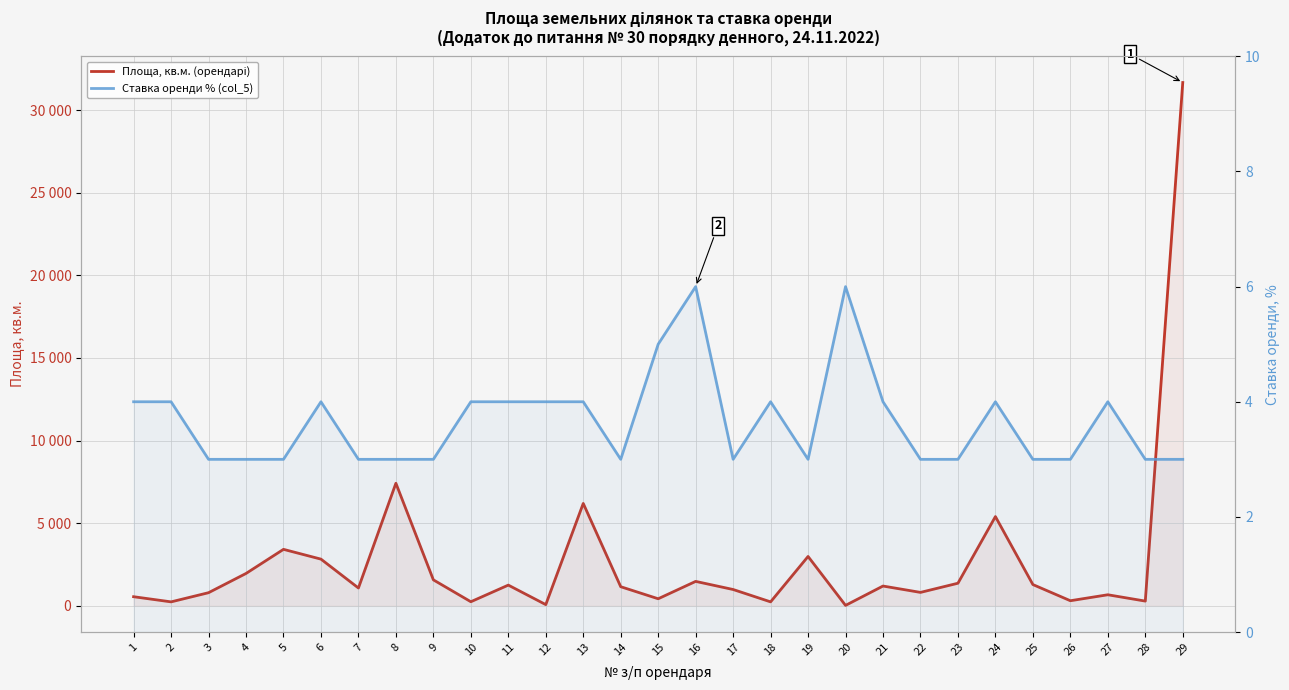

Rank the series at 21 from lowest to highest value.

Ставка оренди % (col_5), Площа, кв.м. (орендарі)